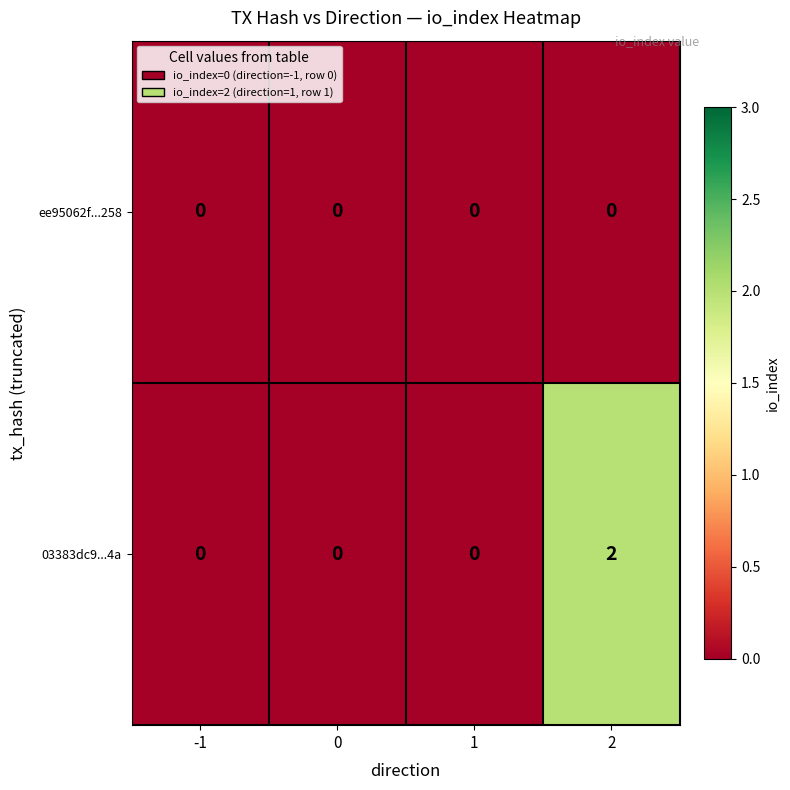

At which category is the sum across all series the highest?

2